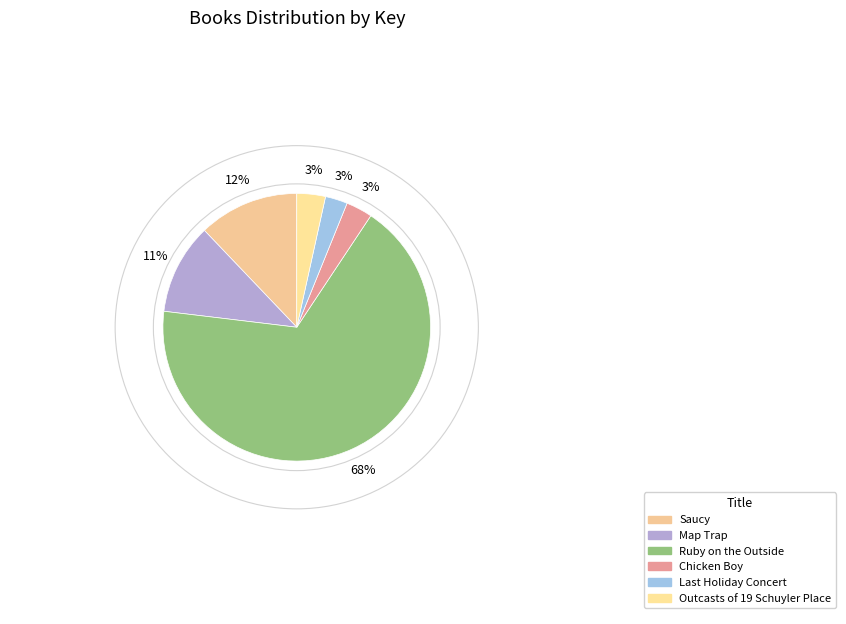

How many slices are in this pie chart?

6